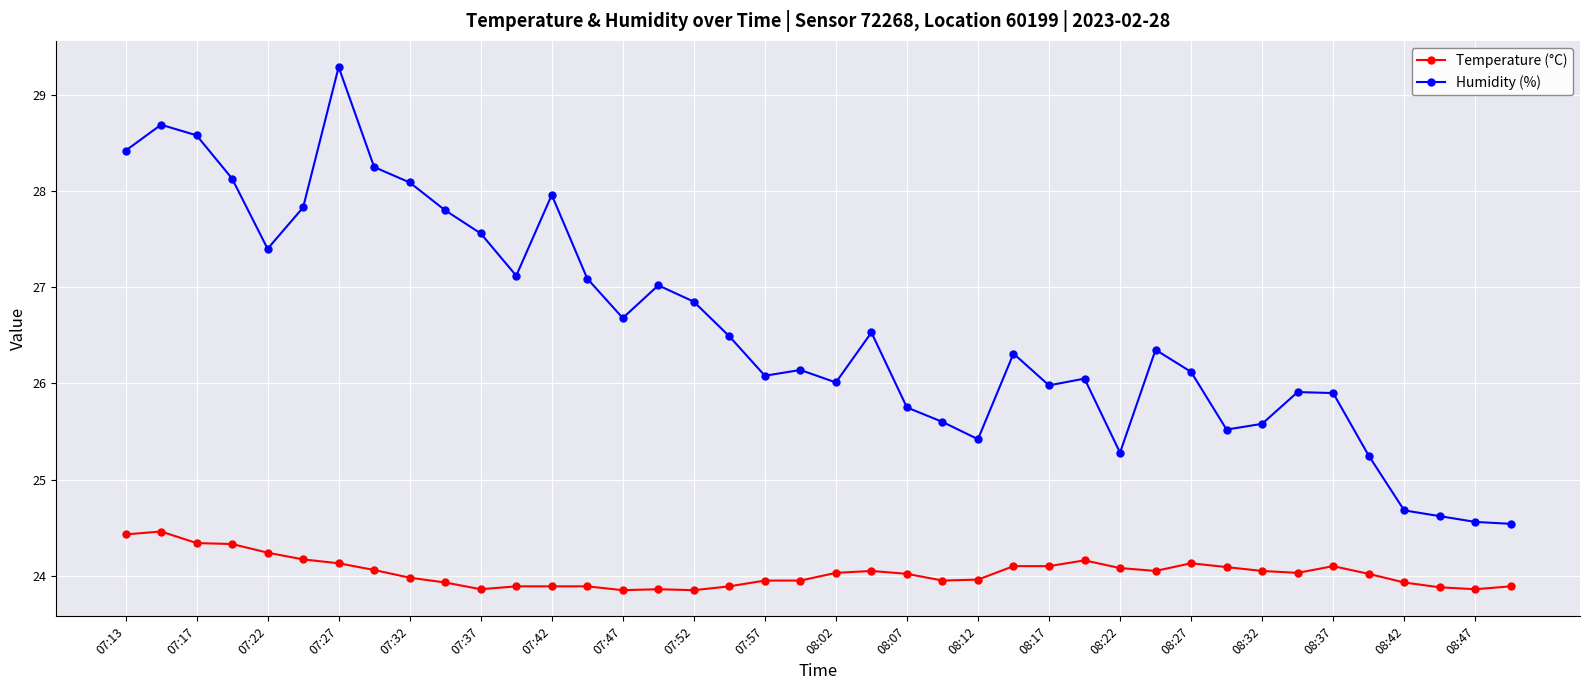

Which series has the largest total across all categories?

Humidity (%)